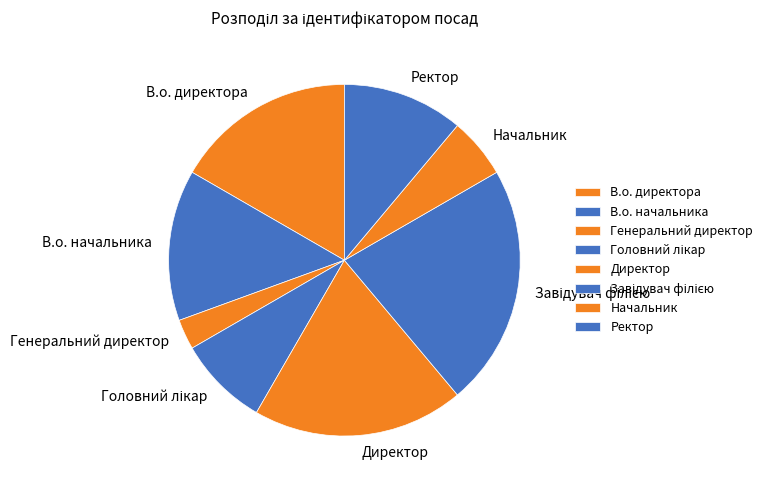

What is the smallest slice in the pie chart?

Генеральний директор